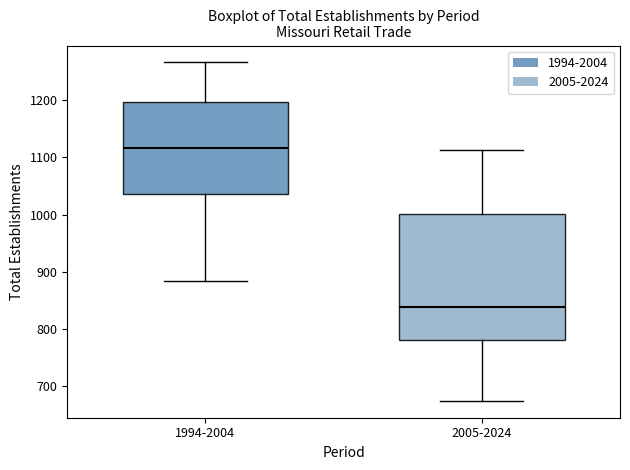

Reading left to right, read every box against the y-axis: the position of its median line, the range the box covers, and the ends of its whiskers. The values are not printed on the chart, so give them approximately, as read against the axis.

1994-2004: median 1120, box 1040 to 1200, whiskers 890 to 1270
2005-2024: median 840, box 780 to 1000, whiskers 680 to 1110